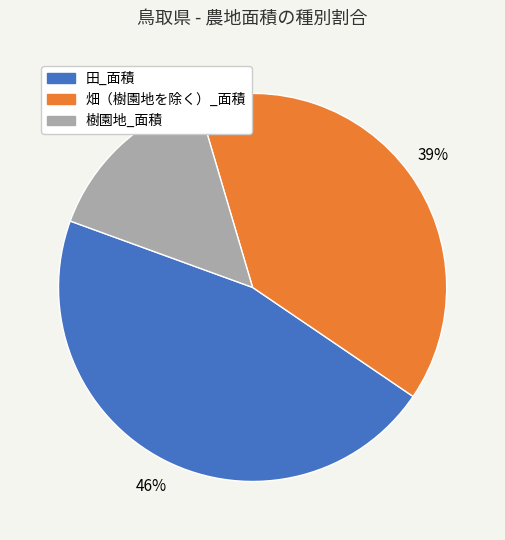

To the nearest percent, what is the difference between the 田_面積 and 畑（樹園地を除く）_面積 slice percentages?

7%